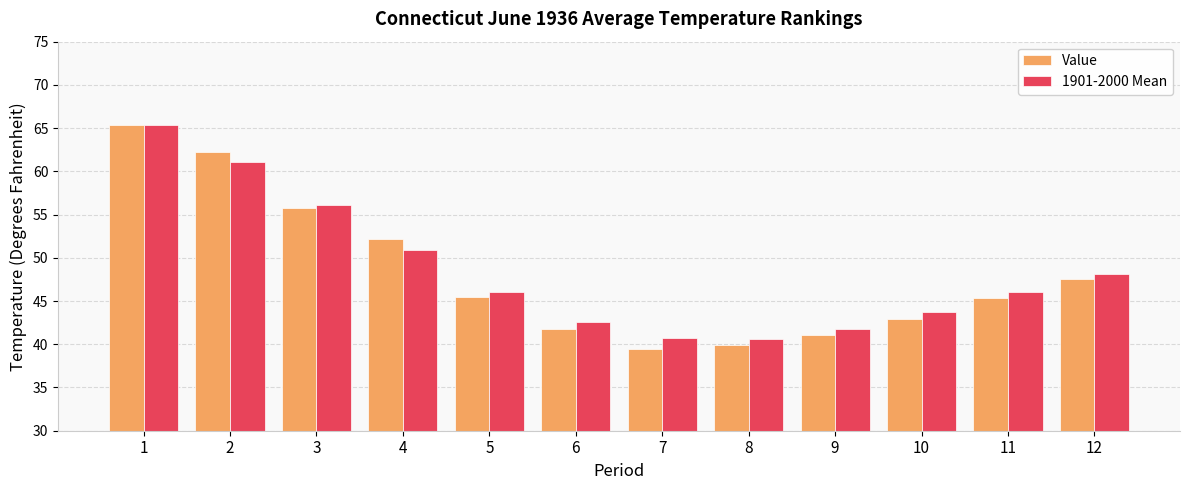

What is the spread (max minus min) of values at 9?

0.7